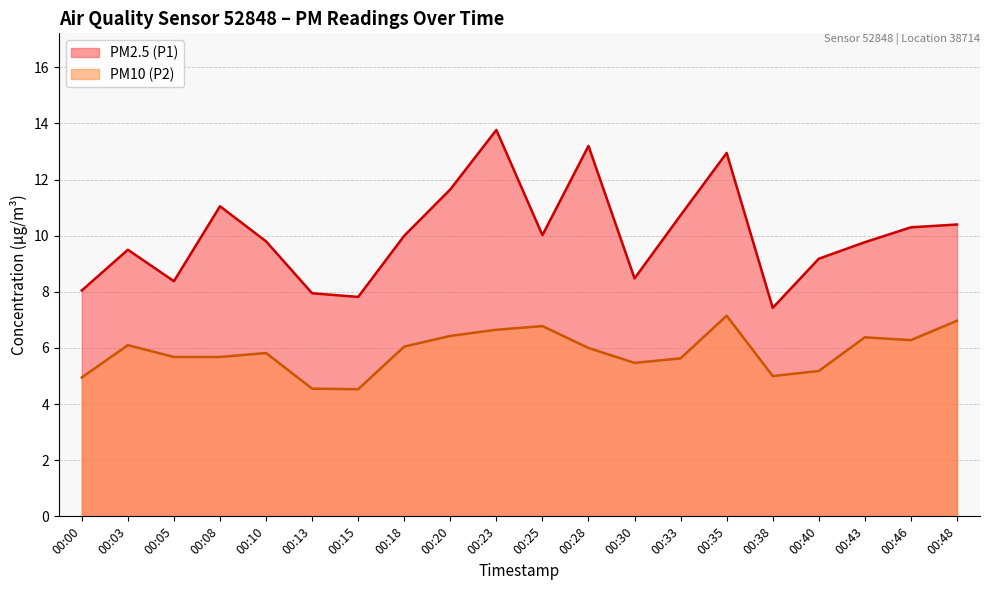

What are all the series names shown in the legend?

PM2.5 (P1), PM10 (P2)